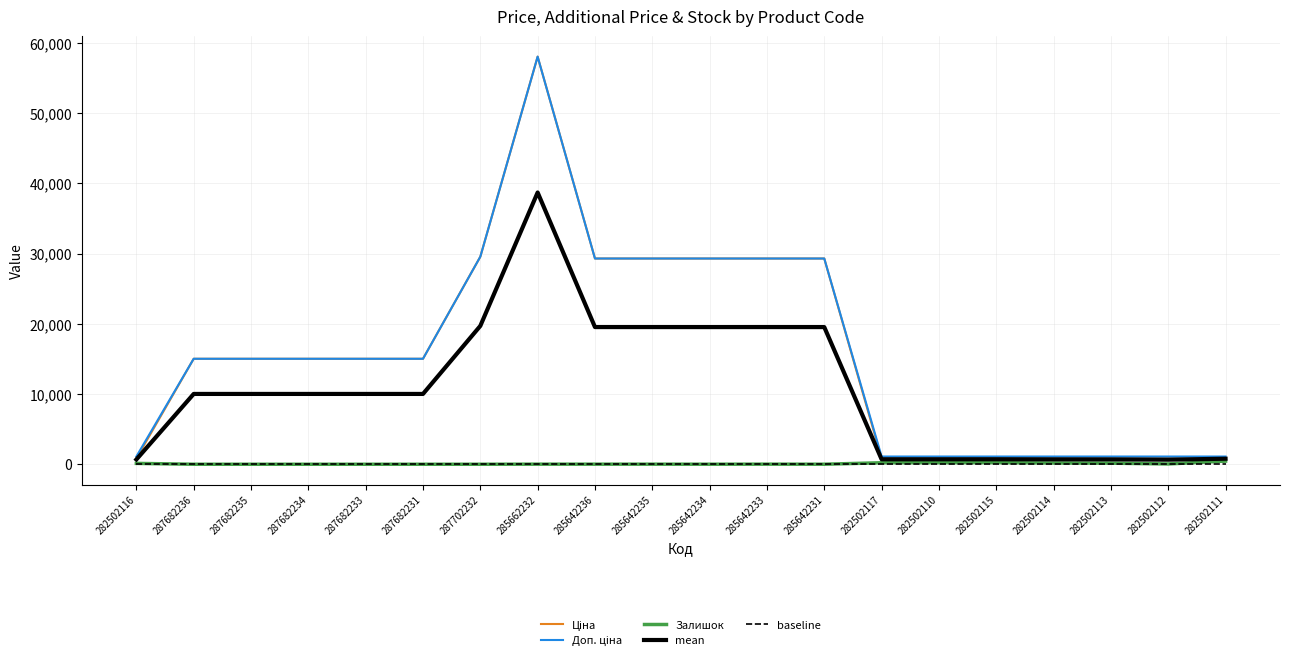

At which label does Залишок first exceed 12?

282502116